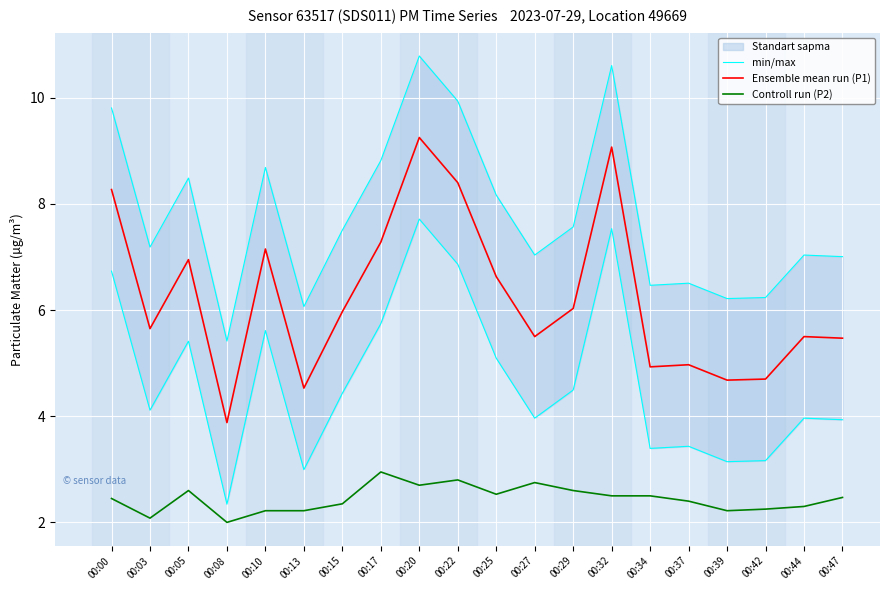

What is the difference between the maximum and minimum values in the Ensemble mean run (P1) series?

5.4